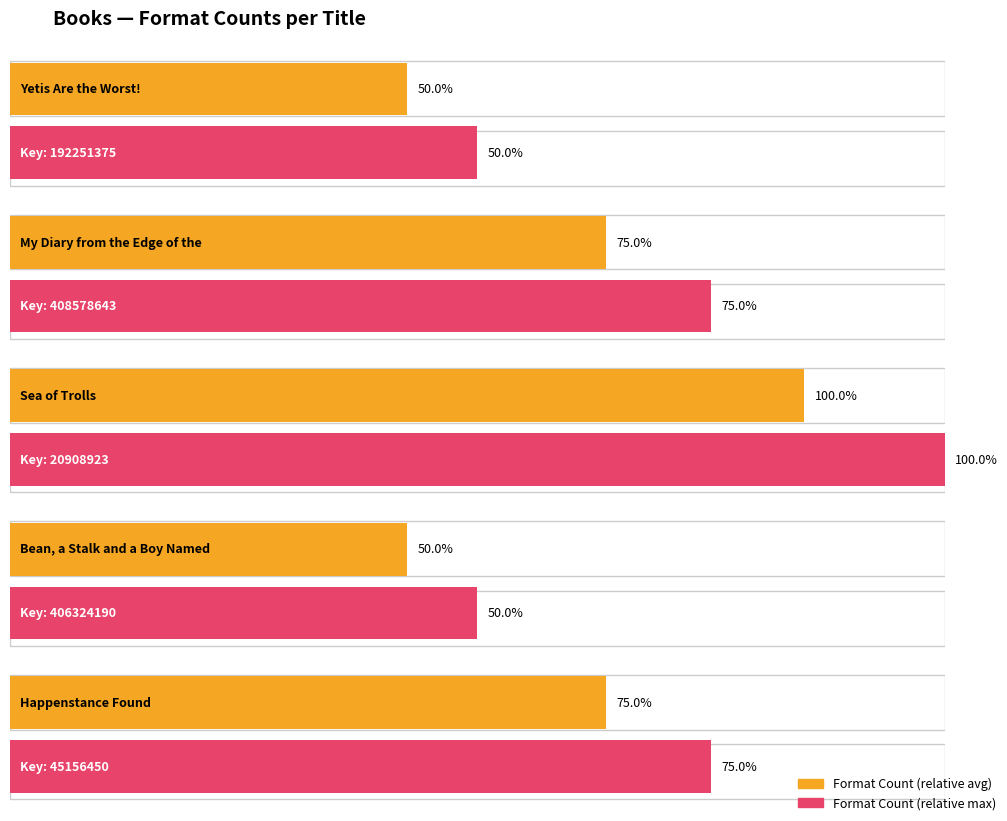

Which has a higher value, My Diary from the Edge of the World or Happenstance Found?

My Diary from the Edge of the World